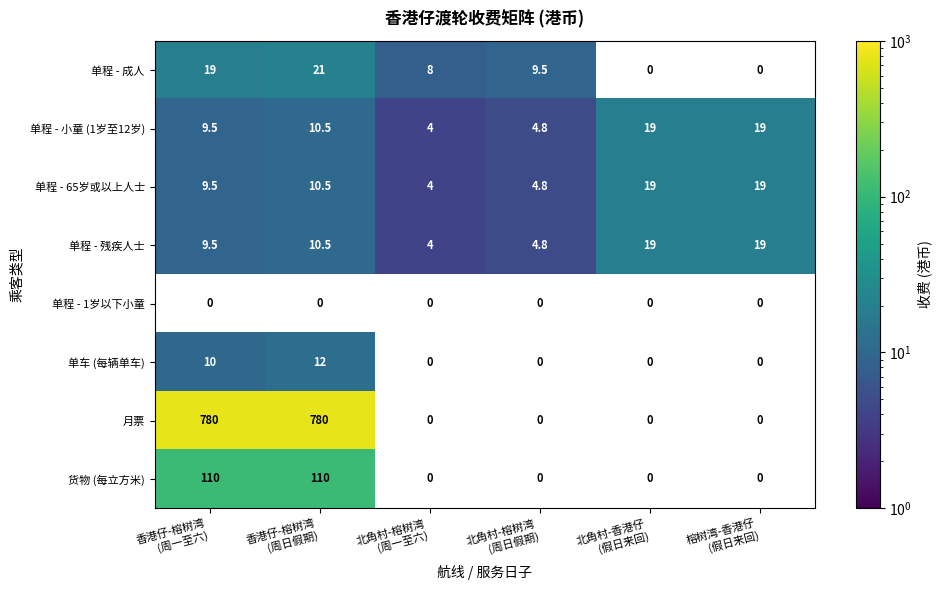

What is the maximum value for 单程 - 65岁或以上人士?

19.0